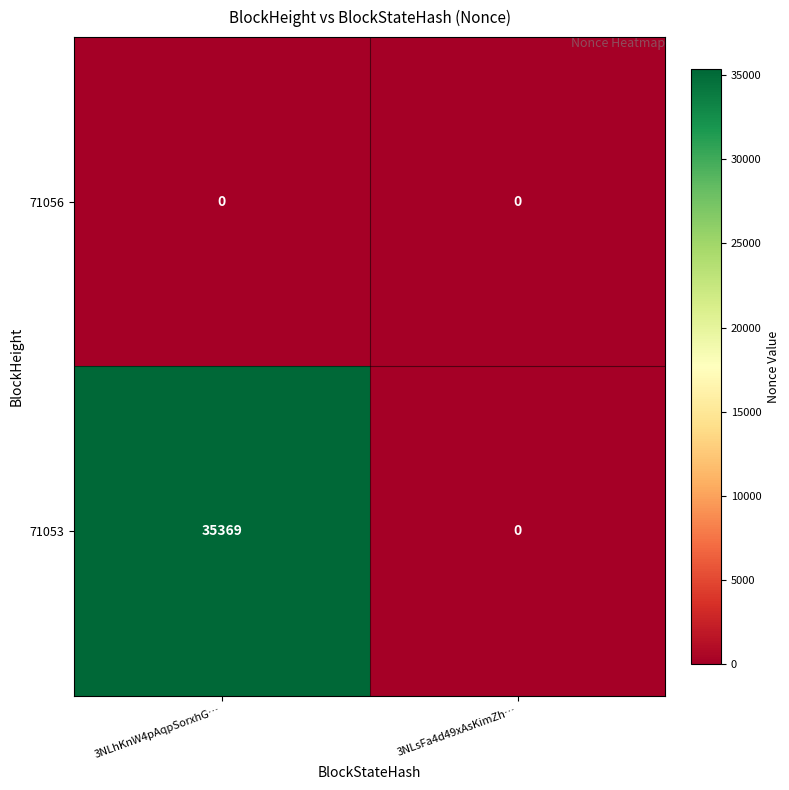

What is the sum of the 71053 values at 3NLhKnW4pAqpSorxhG… and 3NLsFa4d49xAsKimZh…?

35369